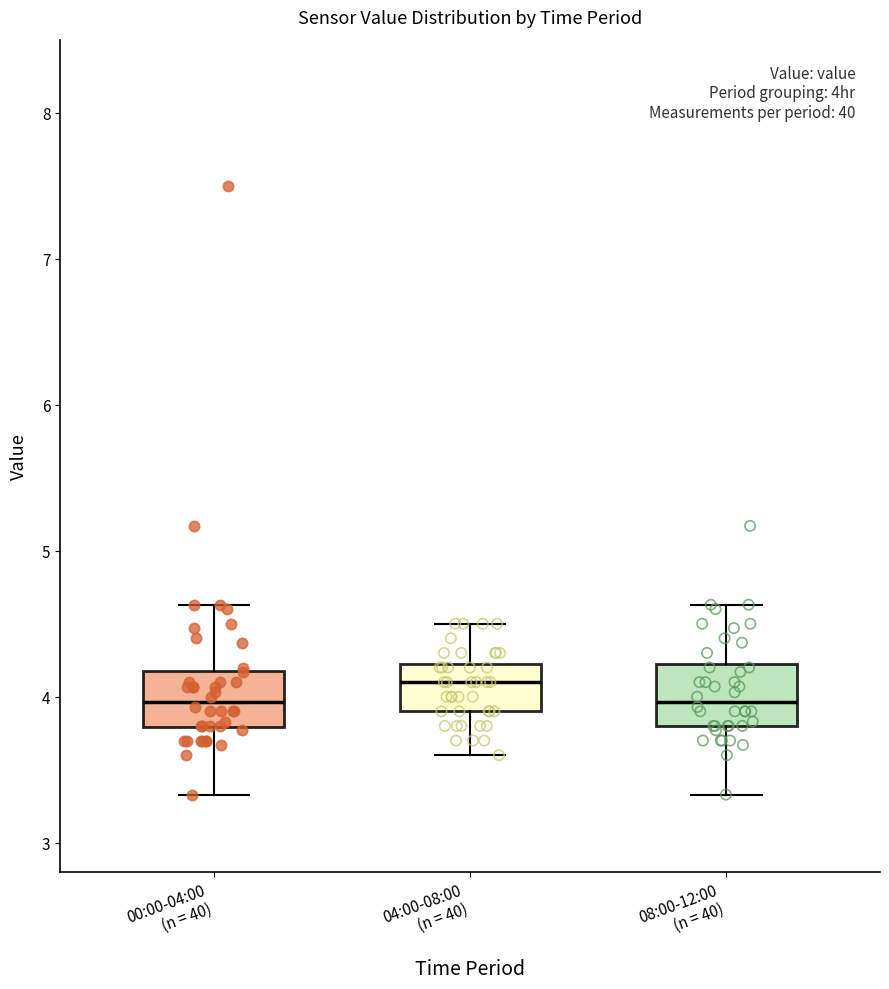

Reading left to right, read every box against the y-axis: the position of its median line, the range the box covers, and the ends of its whiskers. The values are not printed on the chart, so give them approximately, as read against the axis.

00:00-04:00 (n = 40): median 4.0, box 3.8 to 4.2, whiskers 3.3 to 4.6
04:00-08:00 (n = 40): median 4.1, box 3.9 to 4.2, whiskers 3.6 to 4.5
08:00-12:00 (n = 40): median 4.0, box 3.8 to 4.2, whiskers 3.3 to 4.6